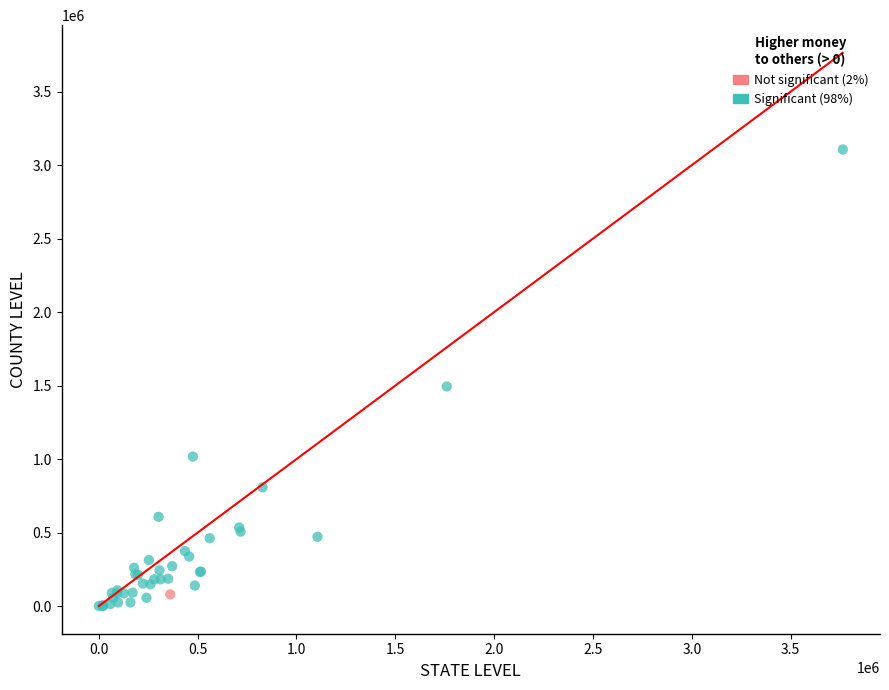

What are all the series names shown in the legend?

Not significant (2%), Significant (98%)